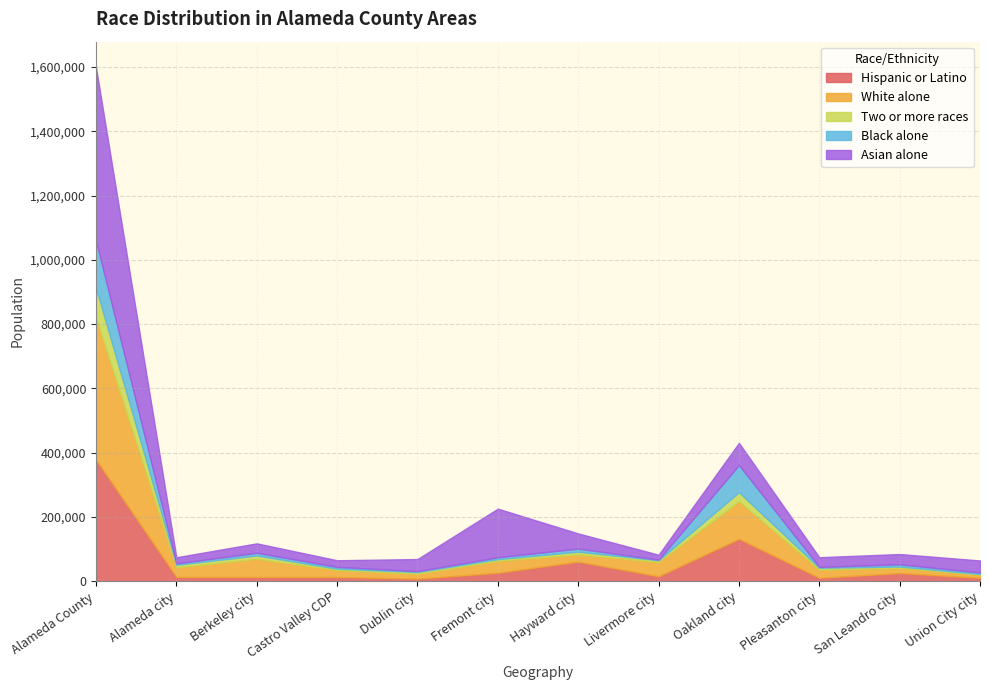

What is the difference between the maximum and minimum values in the Hispanic or Latino series?

370730